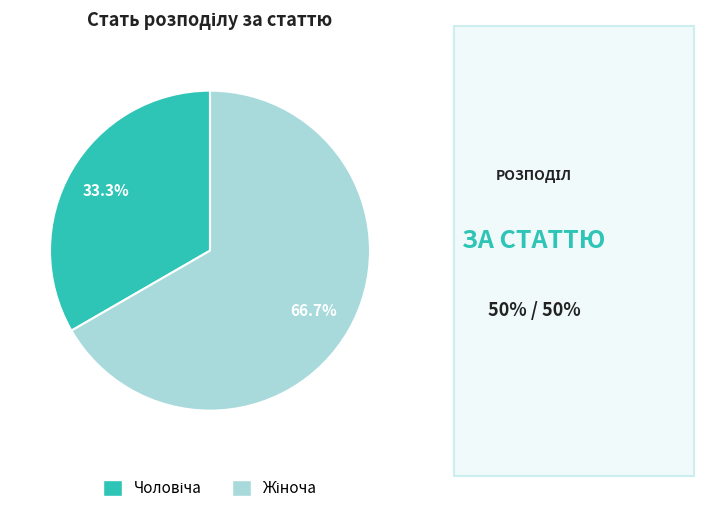

Count the number of slices in the pie.

2